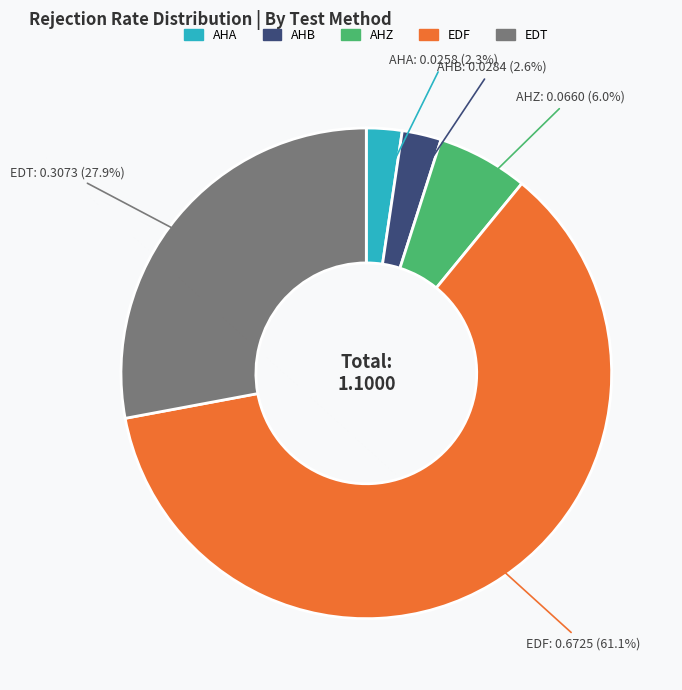

Which slice is the largest?

EDF